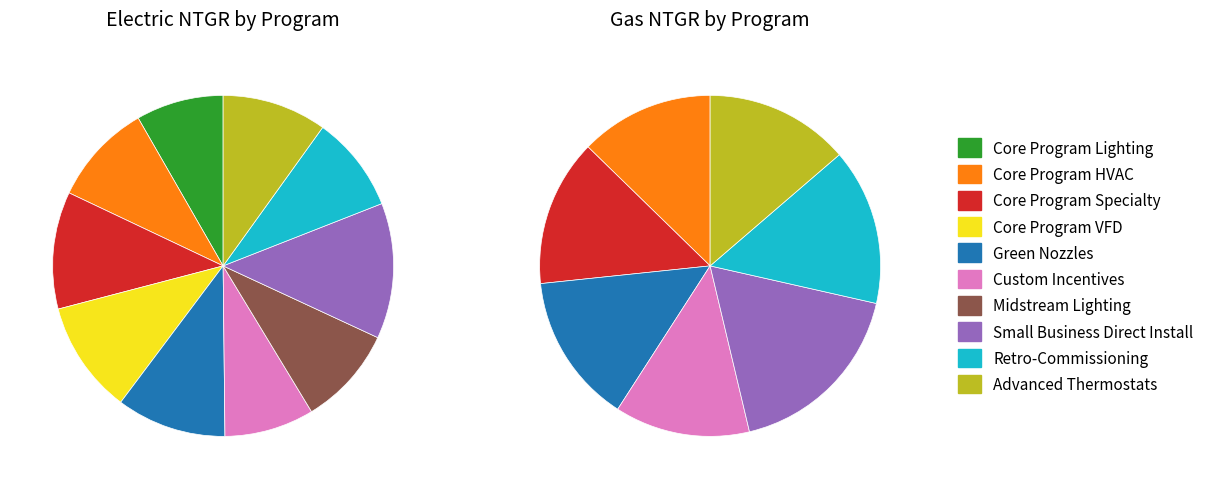

True or false: 2 accounts for 28% of the total.

False